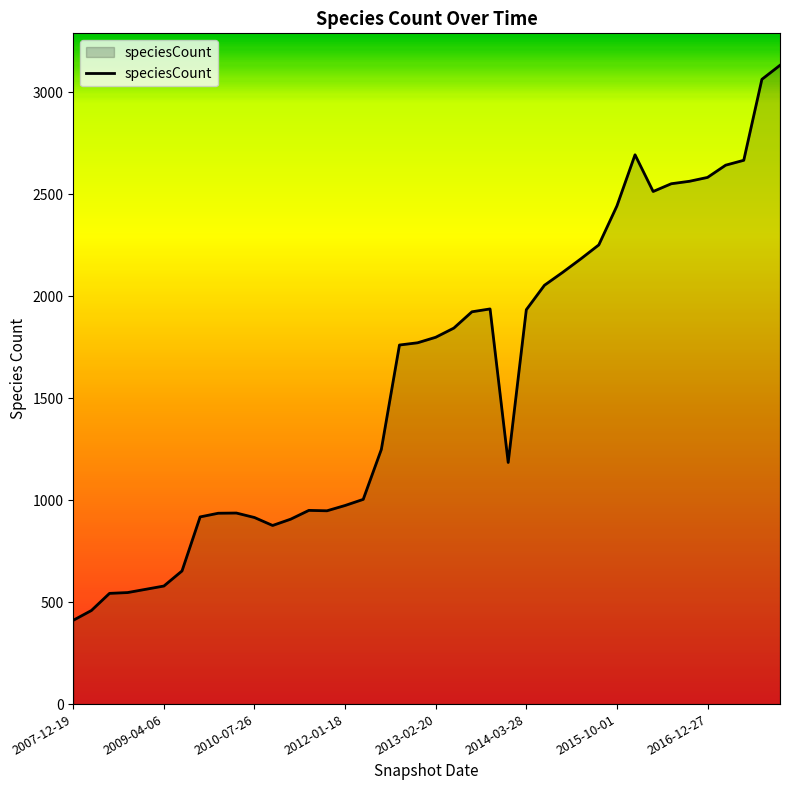

What is the difference between the maximum and minimum values?

2722